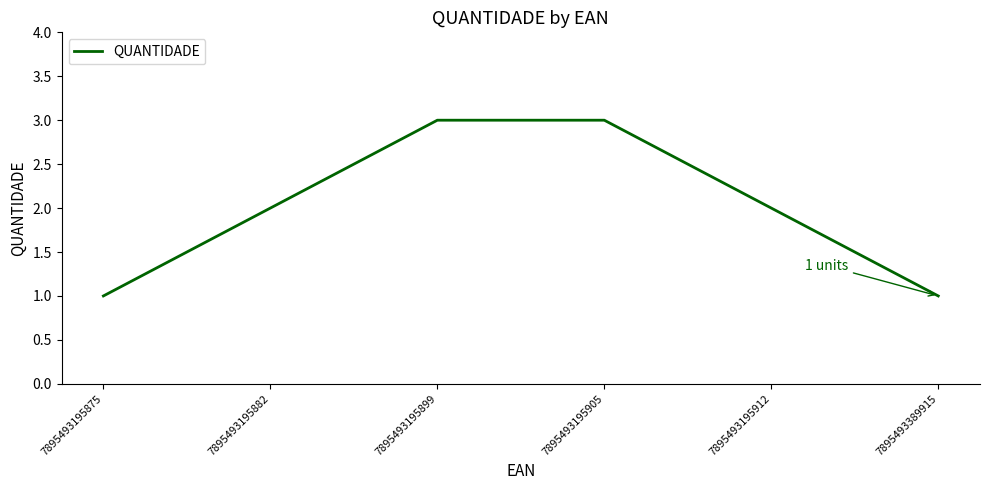

Approximately how many times larger is the value at 7895493195882 compared to 7895493195905?

0.7